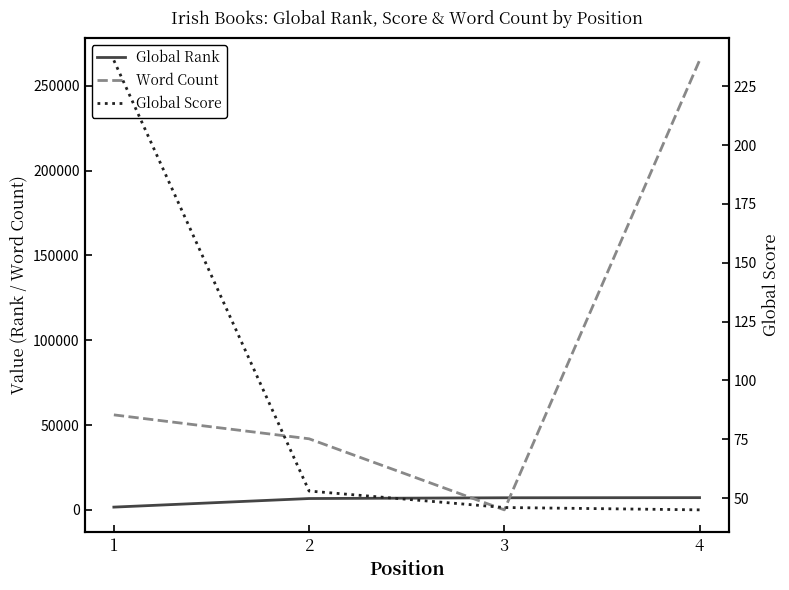

True or false: Global Rank and Global Score cross at least once.

False